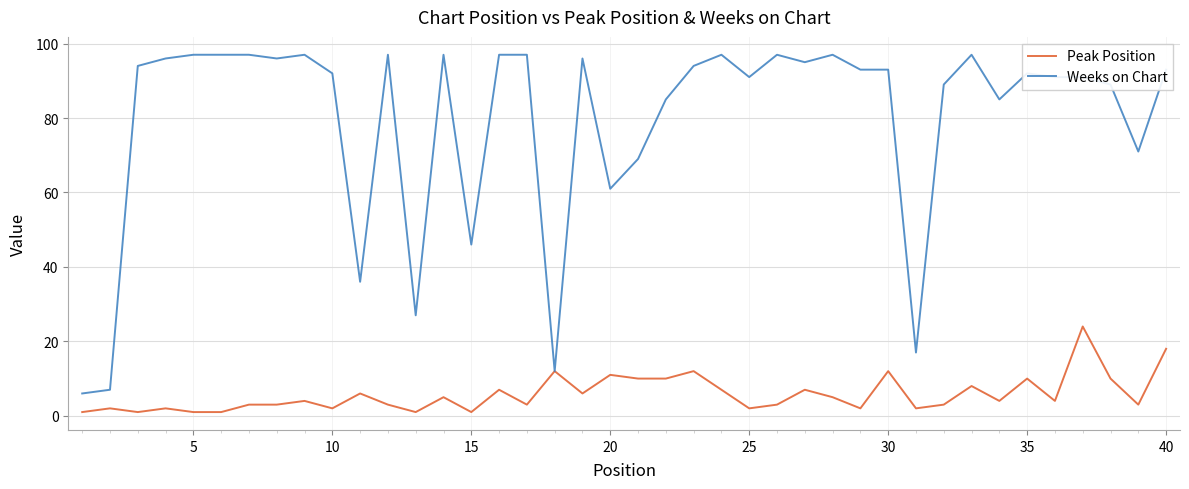

What is the difference between the maximum and minimum values in the Weeks on Chart series?

91